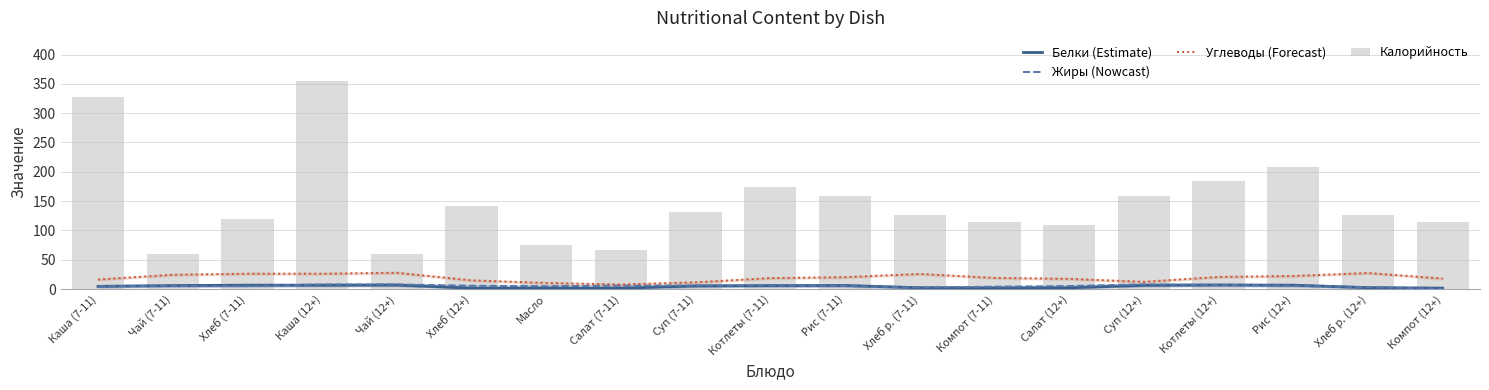

Between Компот (12+) and Компот (7-11), which is larger?

Компот (7-11)